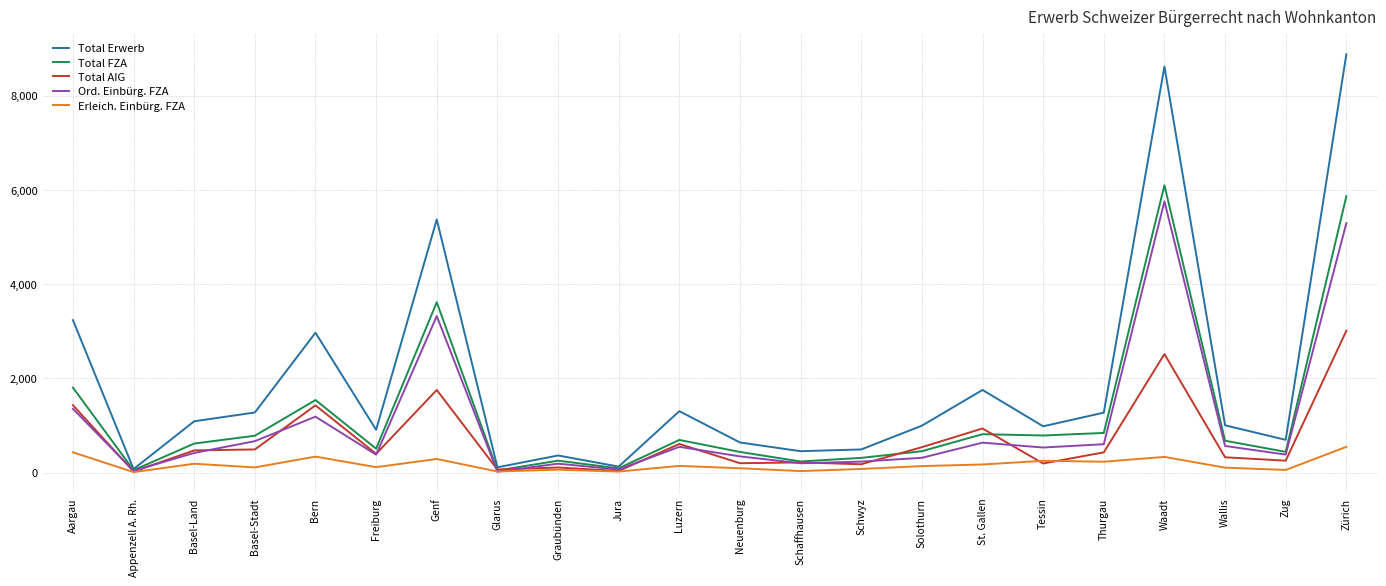

What is the average value of the Total FZA series?

1227